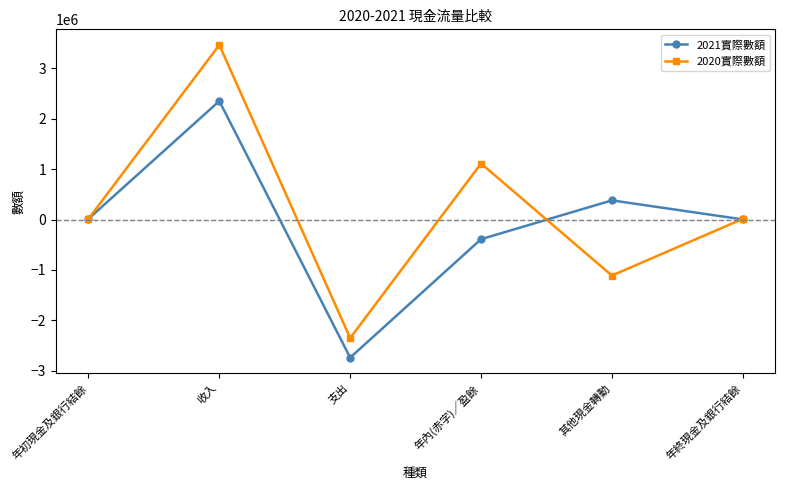

Between 年內(赤字)／盈餘 and 其他現金轉動, which series saw the biggest shift?

2020實際數額